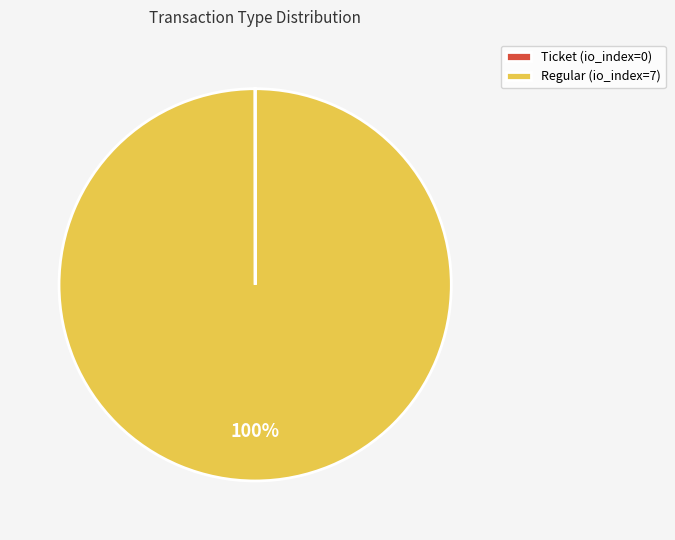

What is the largest slice in the pie chart?

Regular